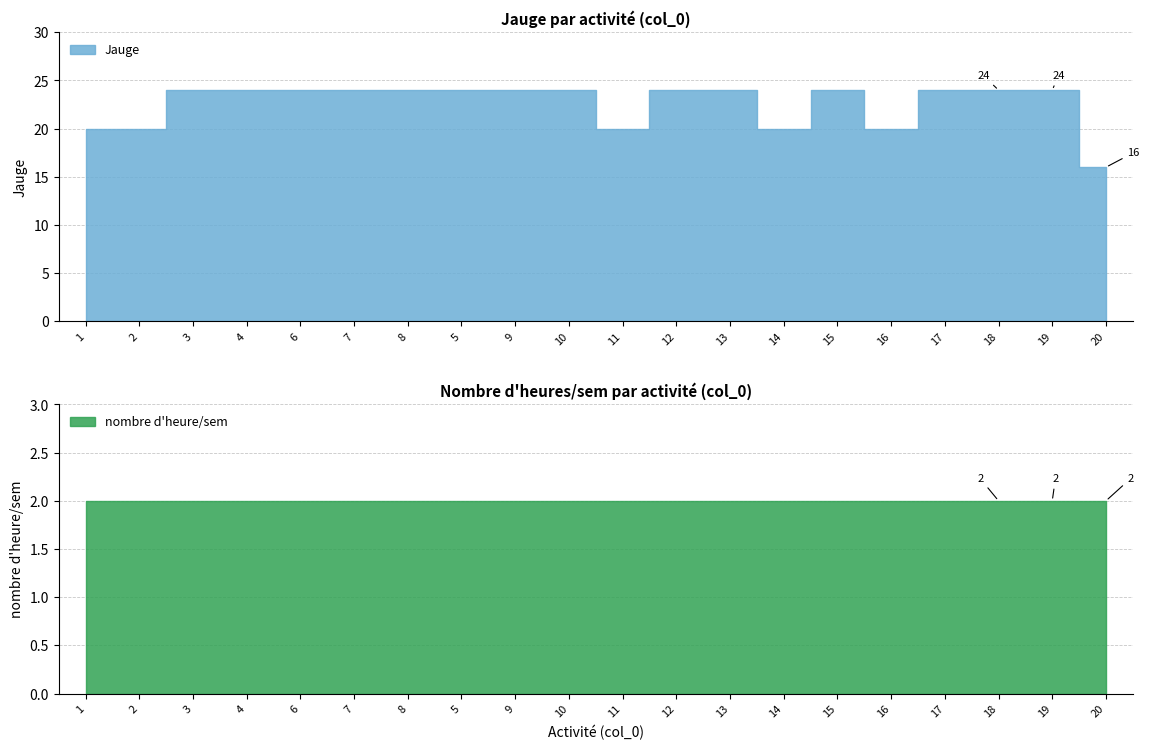

True or false: nombre d'heure/sem and Jauge intersect in this chart.

False